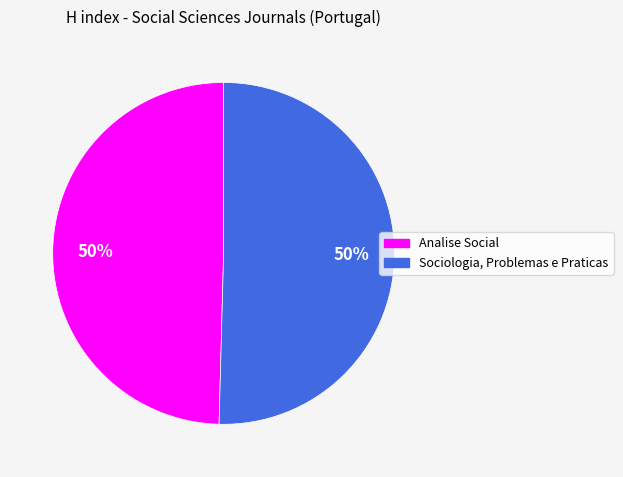

To the nearest percent, what is the combined percentage of Sociologia, Problemas e Praticas and Analise Social?

100%